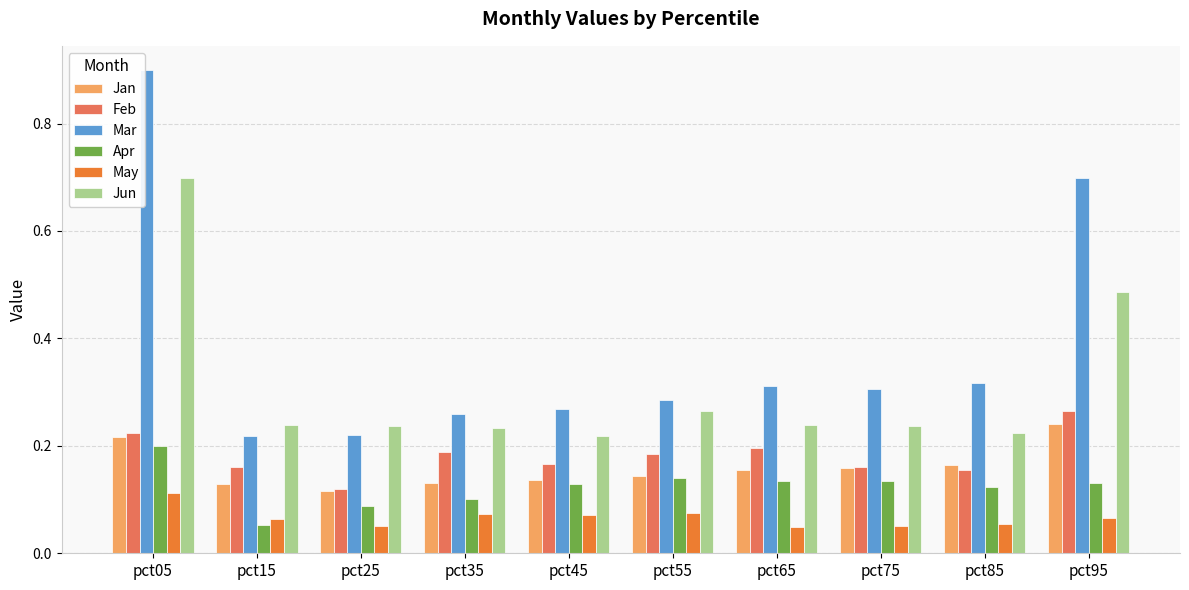

What is the maximum value shown in the chart?

0.9